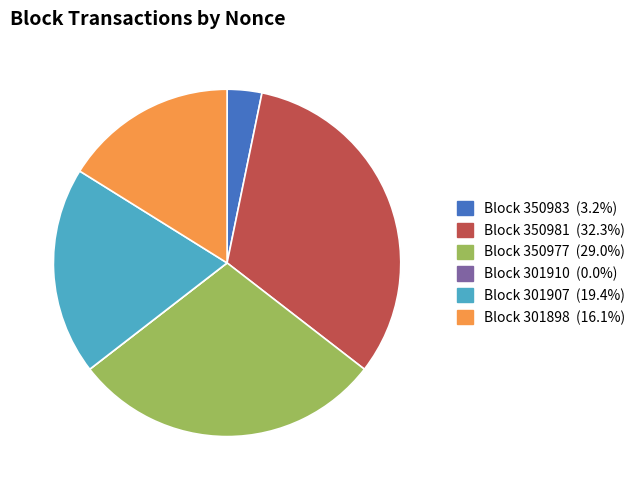

Is there any slice that represents more than half of the pie?

No